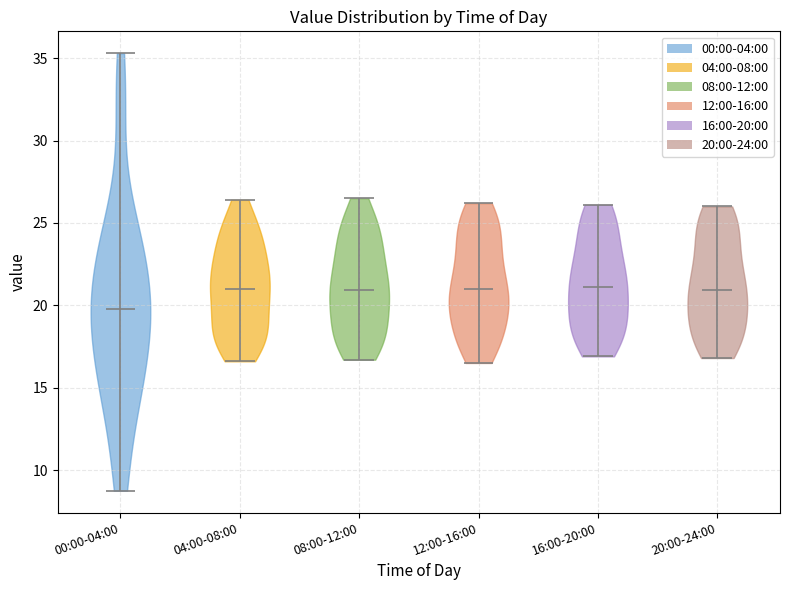

Reading left to right, read every violin against the y-axis: where its median line is, and the lowest and highest points it reaches. The values are not printed on the chart, so give them approximately, as read against the axis.

00:00-04:00: median line 20.0, lowest point 9.0, highest point 35.5
04:00-08:00: median line 21.0, lowest point 16.5, highest point 26.5
08:00-12:00: median line 21.0, lowest point 16.5, highest point 26.5
12:00-16:00: median line 21.0, lowest point 16.5, highest point 26.0
16:00-20:00: median line 21.0, lowest point 17.0, highest point 26.0
20:00-24:00: median line 21.0, lowest point 17.0, highest point 26.0